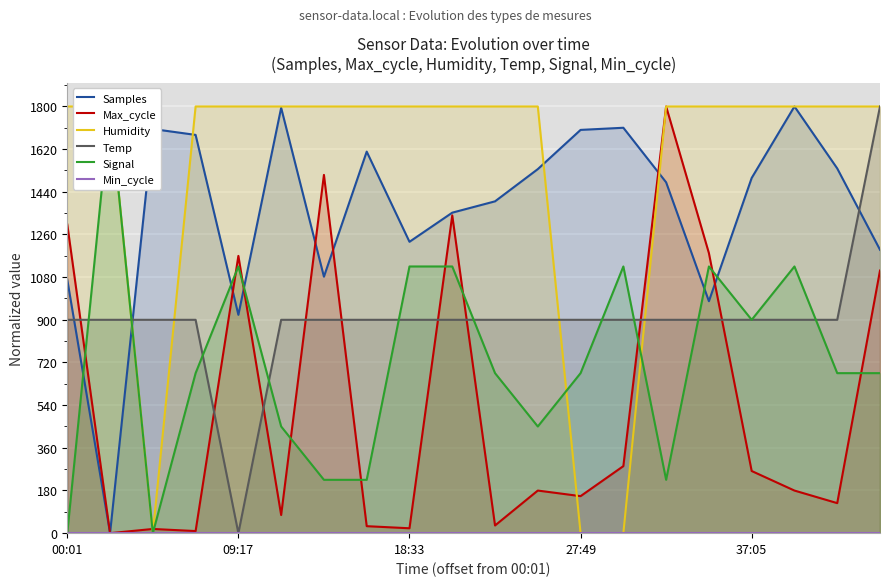

What is the maximum value for Temp?

1800.0